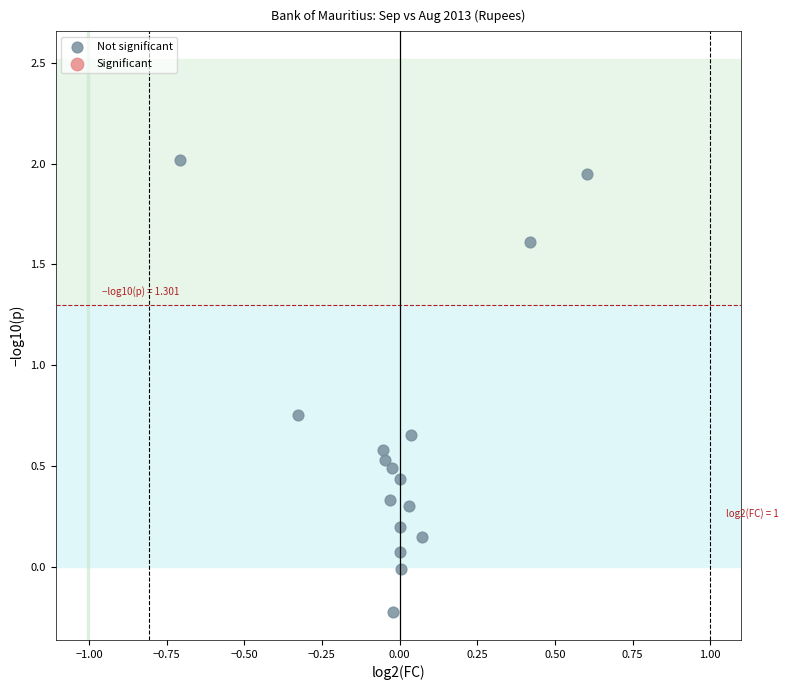

What is the range of X values (max minus min)?

1.3